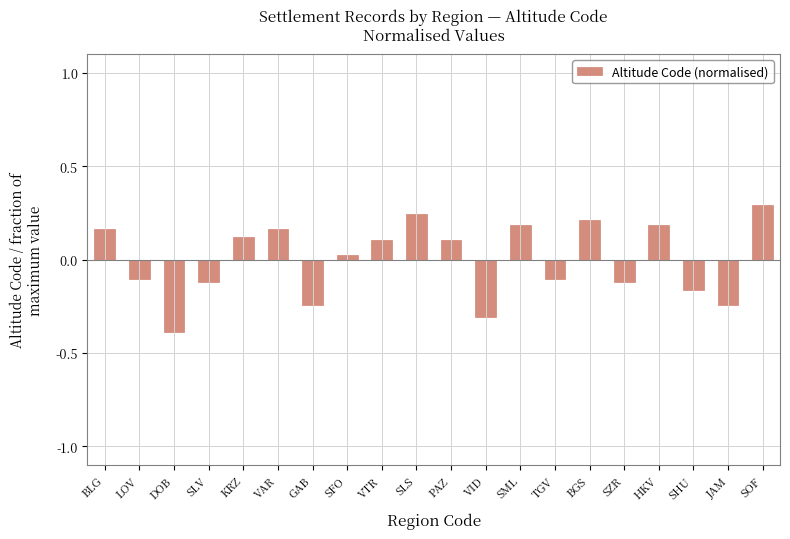

What is the smallest value displayed?

-0.4